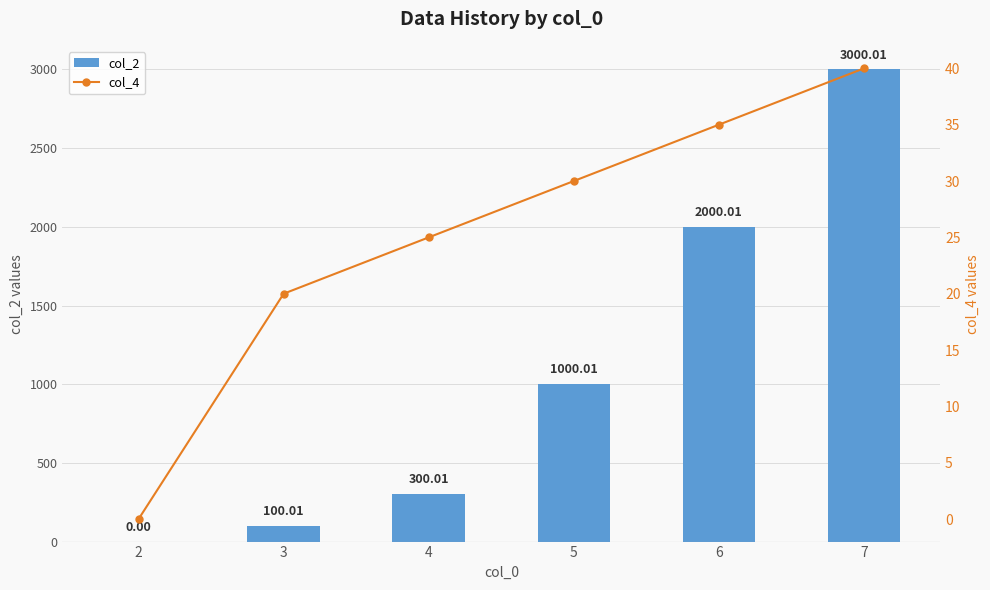

At which label does col_4 reach its peak?

7